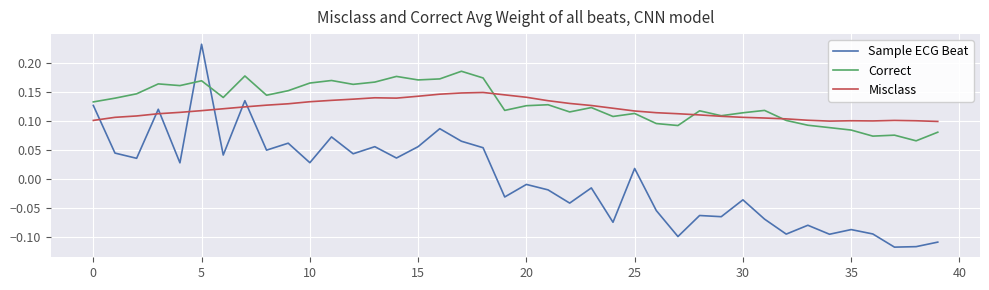

At how many categories does at least one series exceed 0?

40